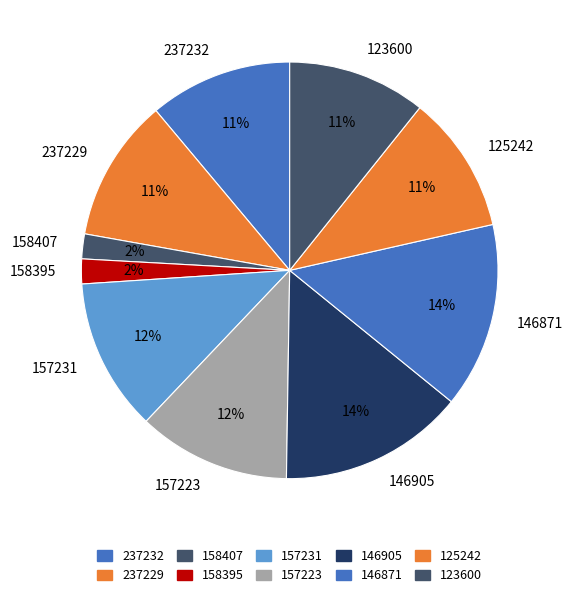

To the nearest percent, what percentage of the pie is 125242?

11%